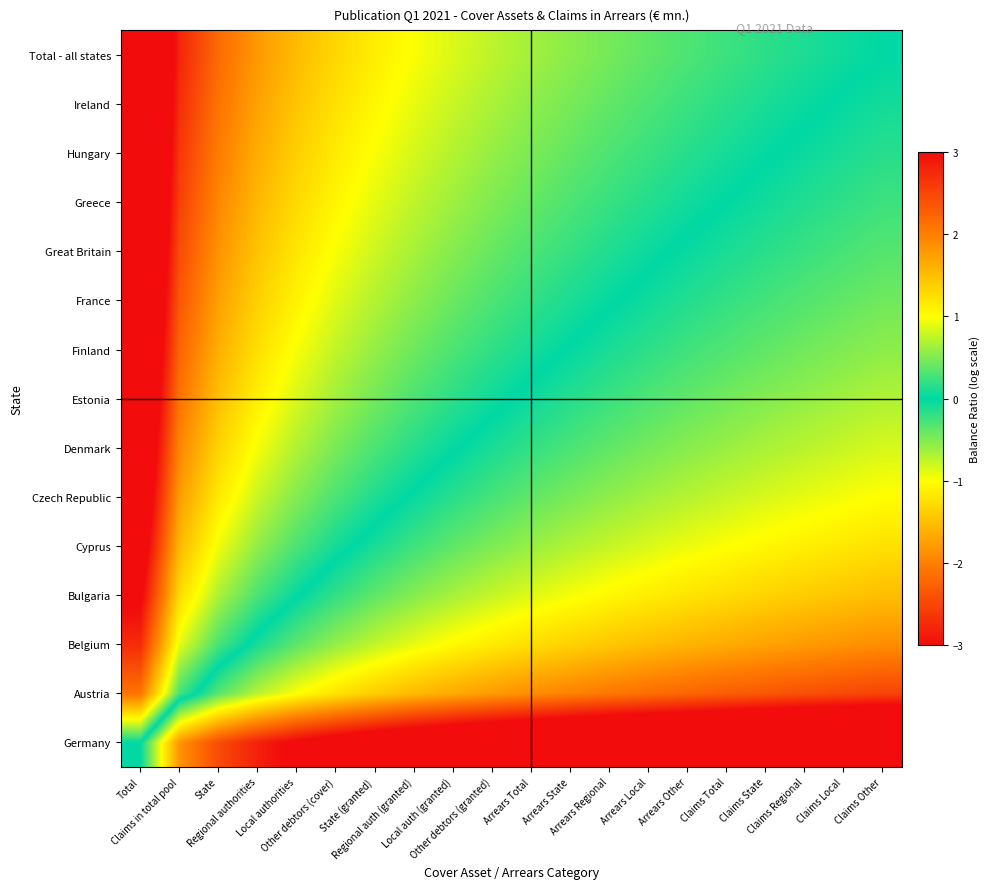

At which category is the sum across all series the highest?

Total